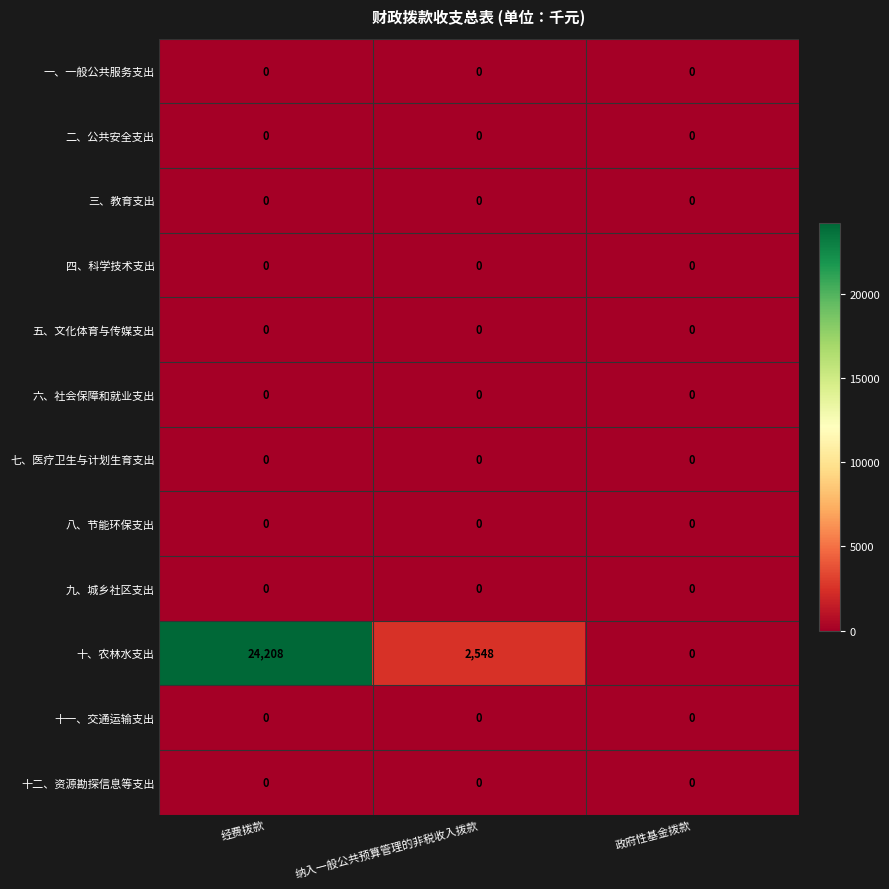

Which category has the highest value across all series?

经费拨款